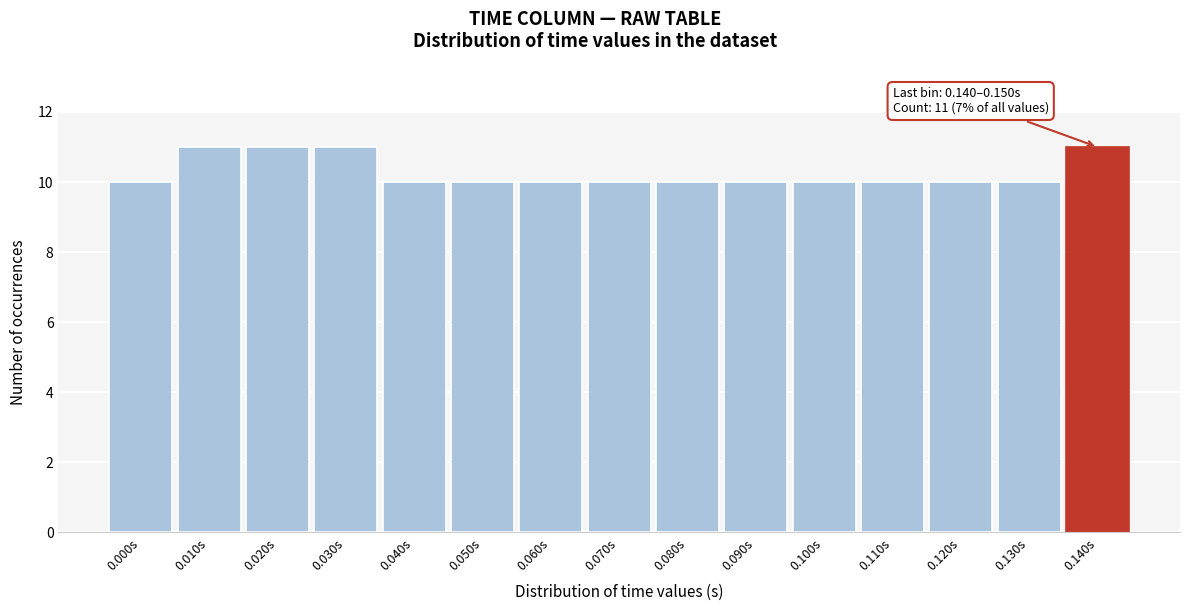

Reading left to right, transcribe all the data shown in this chart.

10	11	11	11	10	10	10	10	10	10	10	10	10	10	11